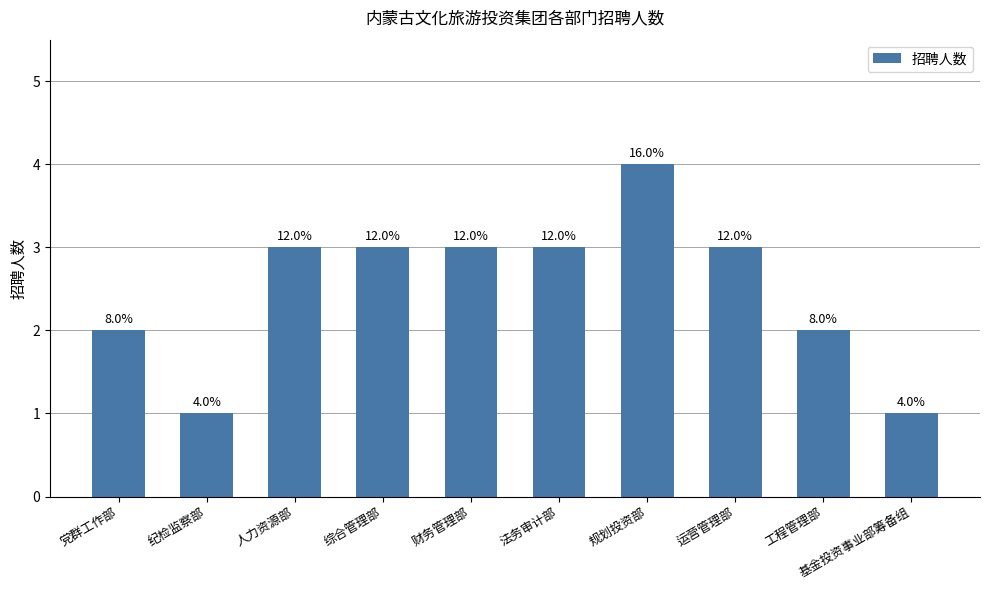

Rank the categories by value from highest to lowest.

规划投资部, 人力资源部, 综合管理部, 财务管理部, 法务审计部, 运营管理部, 党群工作部, 工程管理部, 纪检监察部, 基金投资事业部筹备组